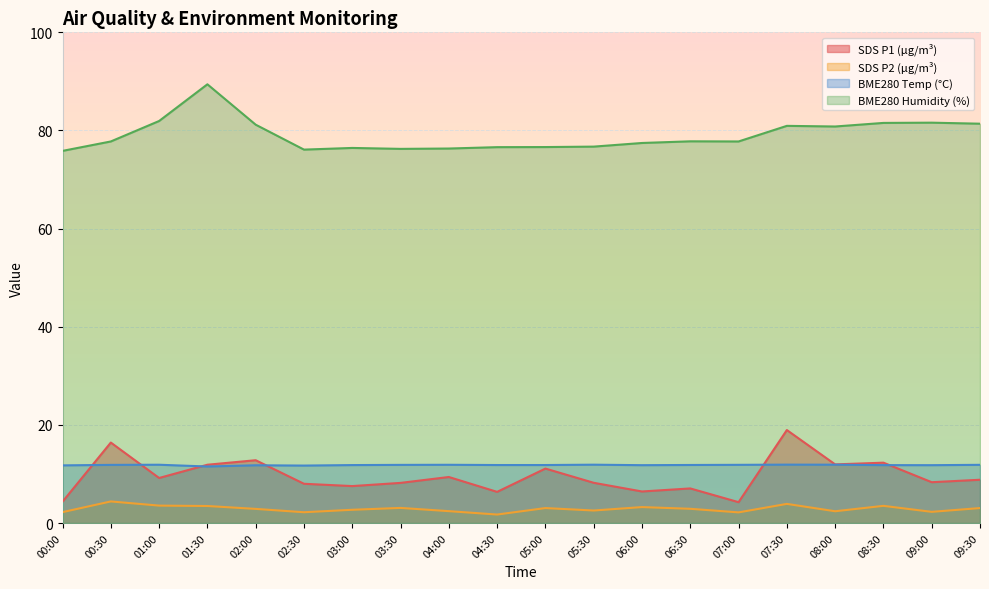

The value of SDS_P2 at 04:00 is 2.4. True or false?

True